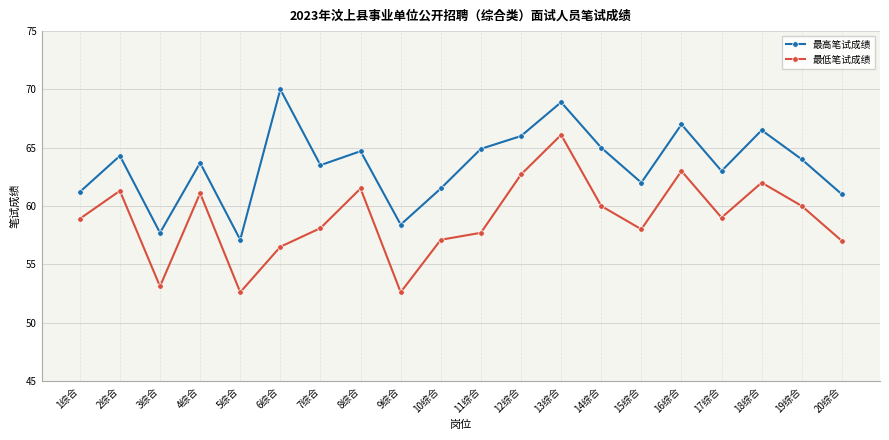

What is the difference between the 最低笔试成绩 values at 14综合 and 20综合?

3.0